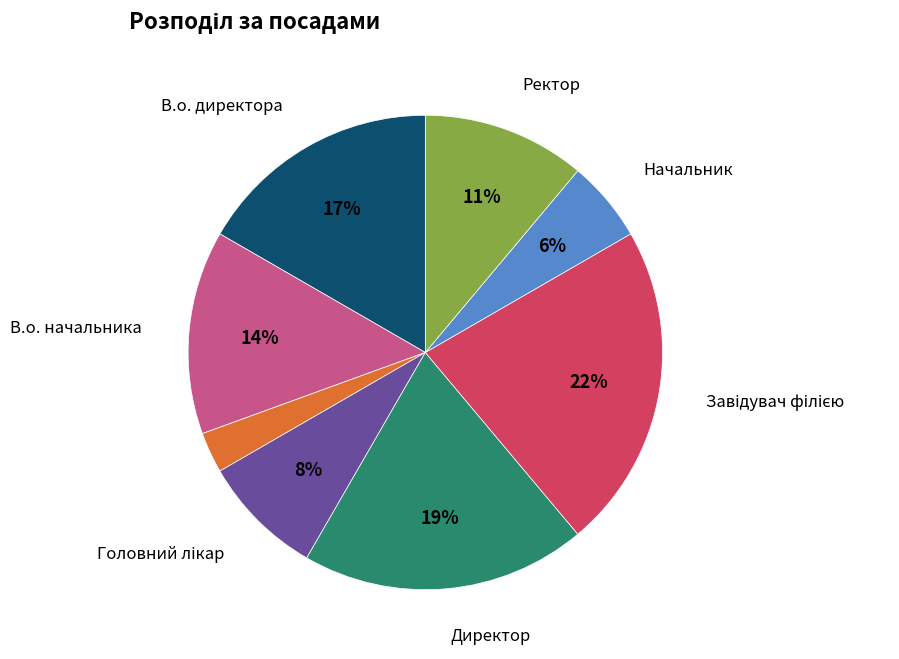

To the nearest percent, what is the average slice percentage?

12%